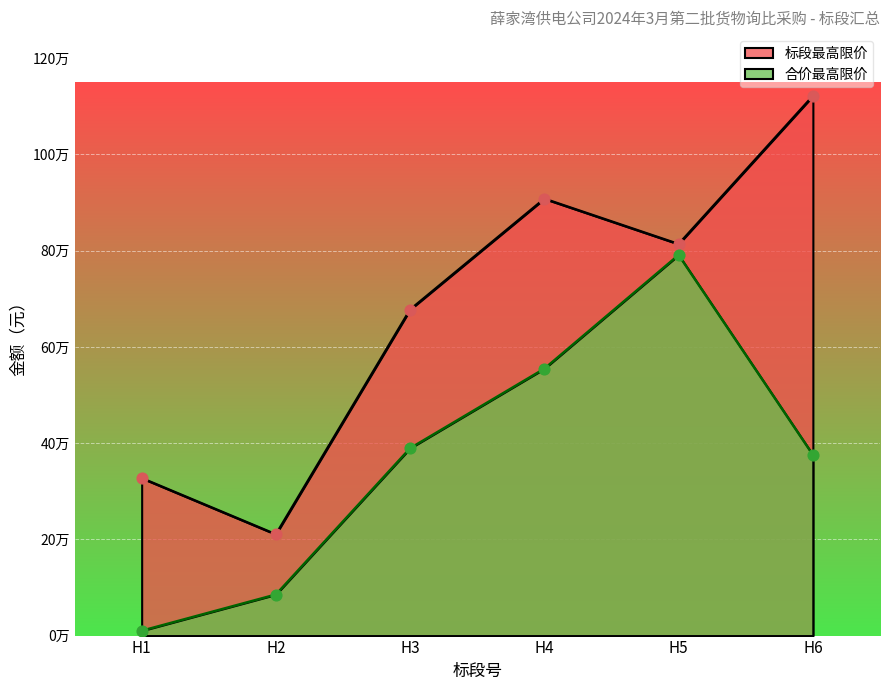

At which category is the sum across all series the highest?

H5